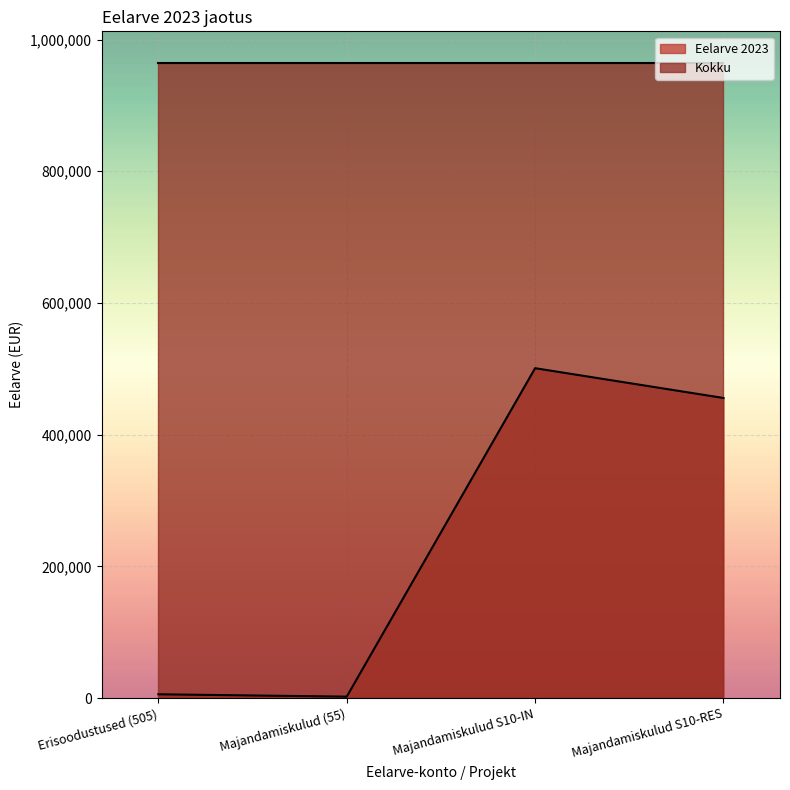

The chart shows a value of 455660 at Majandamiskulud S10-RES. True or false?

True